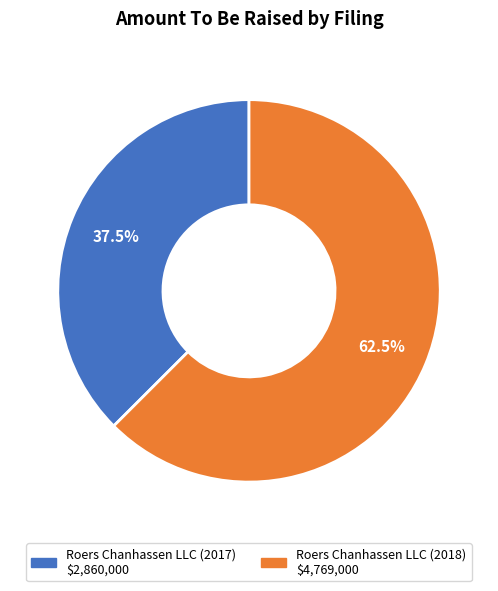

Rank the categories by value from highest to lowest.

Roers Chanhassen LLC (2018), Roers Chanhassen LLC (2017)